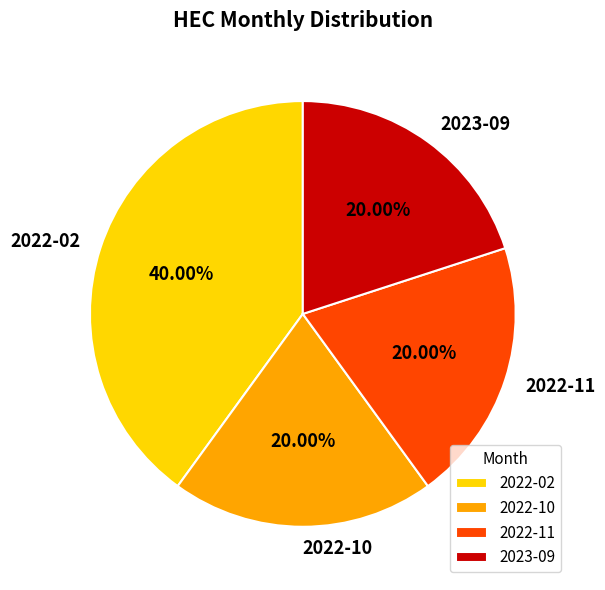

To the nearest percent, what is the difference between the largest and smallest slice percentages?

20%